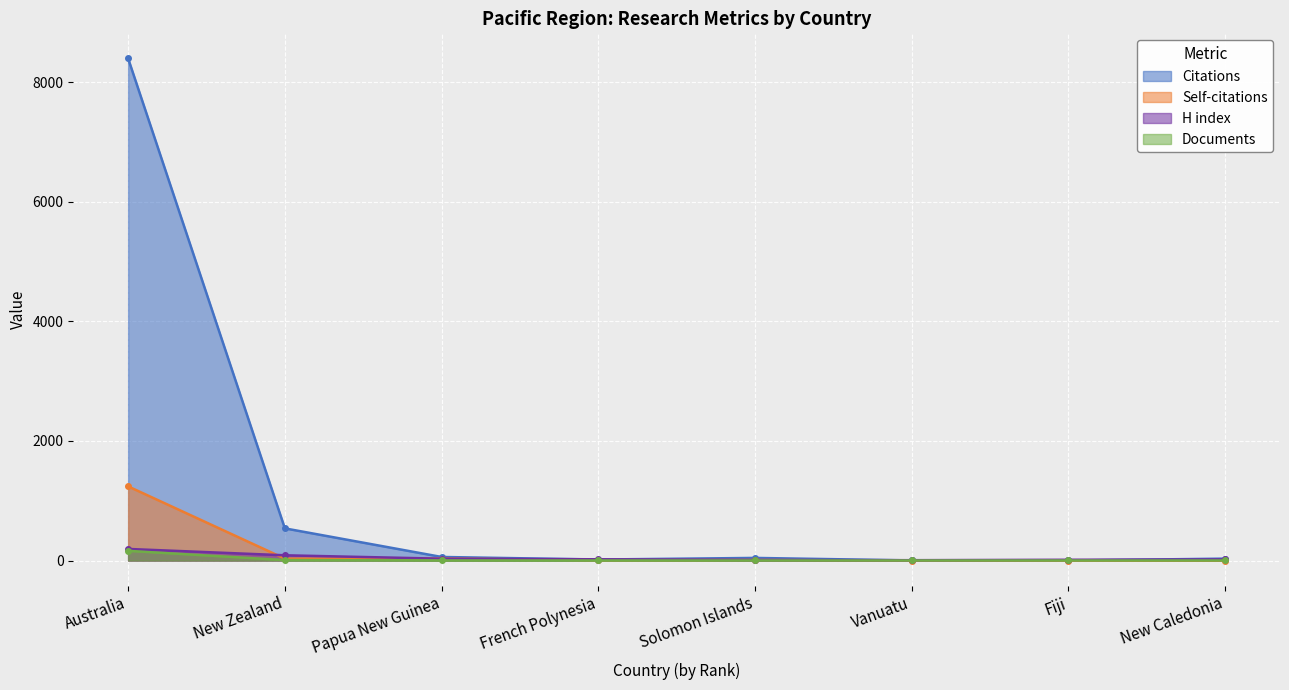

At which label does Citations first exceed 44?

Australia